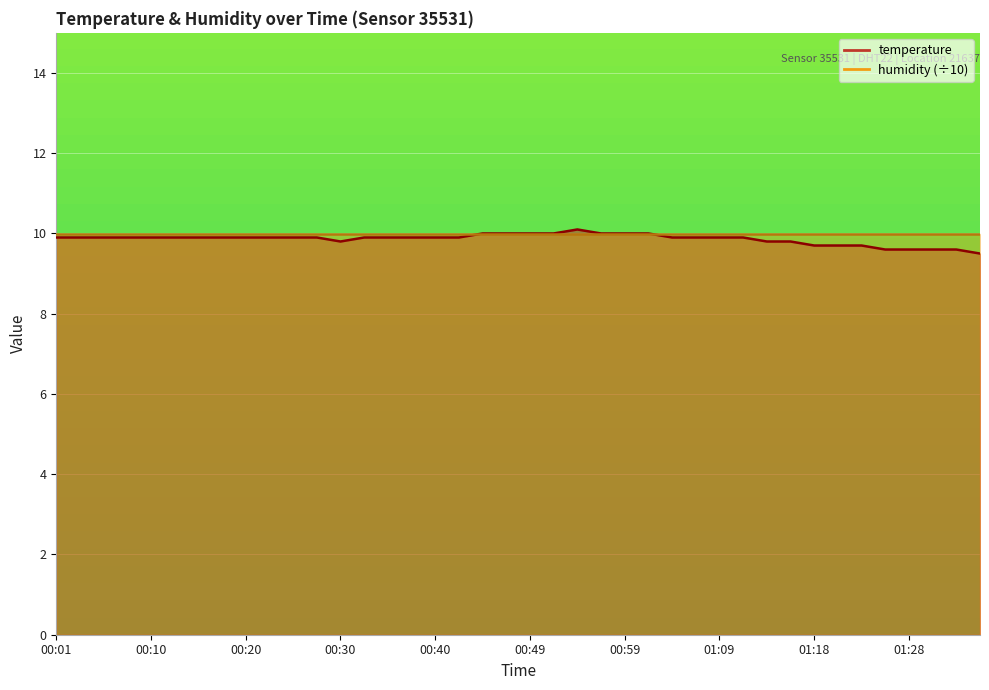

What is the difference between the maximum and minimum values?

0.6